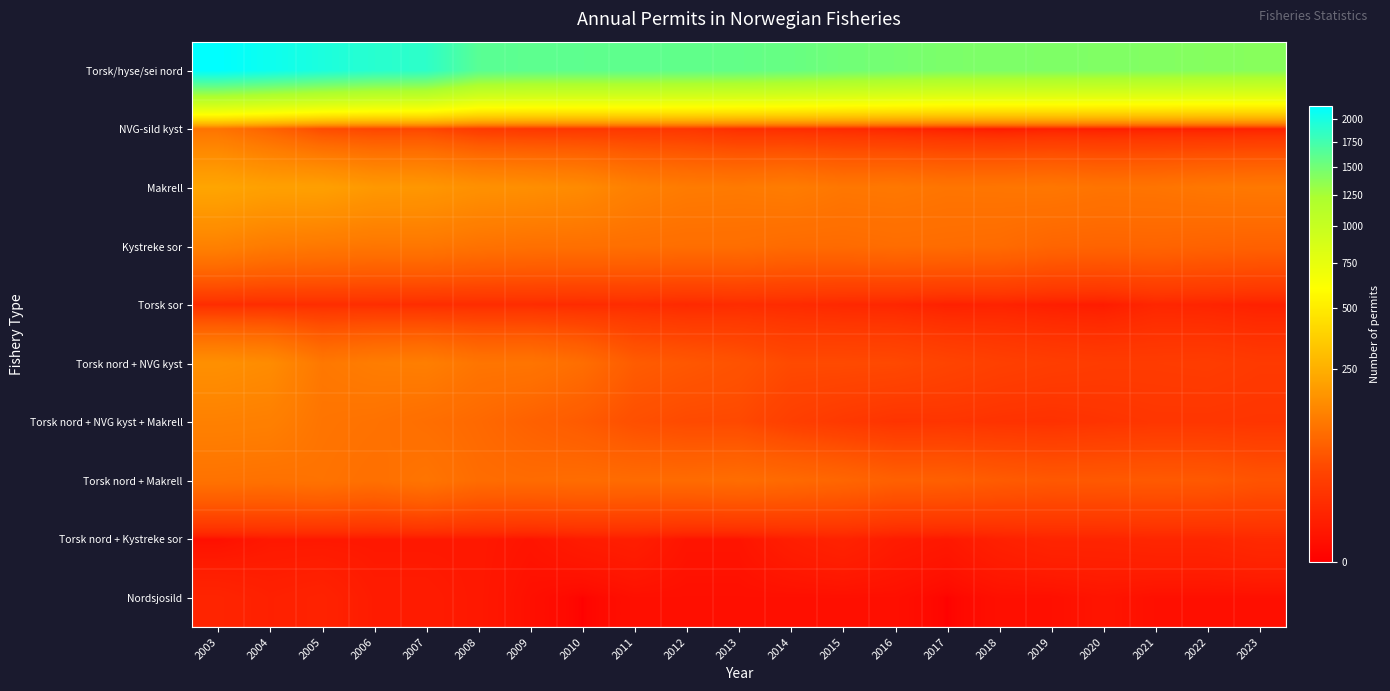

Between 2005 and 2012, which series saw the biggest shift?

Torsk/hyse/sei nord